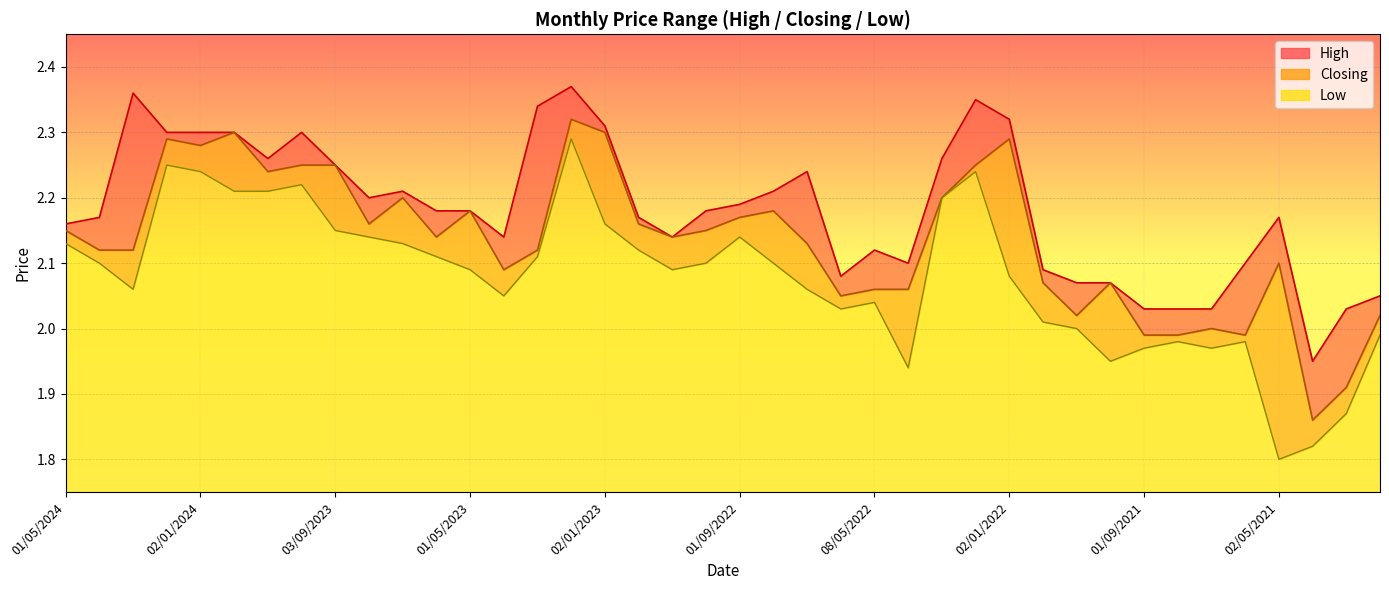

Is the value of Low at 01/06/2021 greater than the value of Closing at 03/04/2022?

No